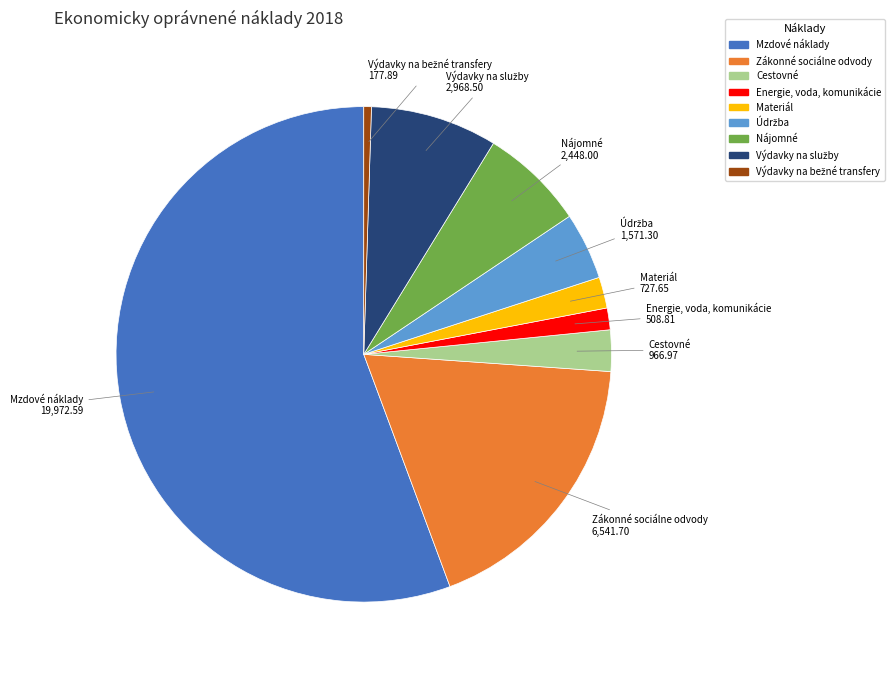

What is the largest slice in the pie chart?

Mzdové náklady